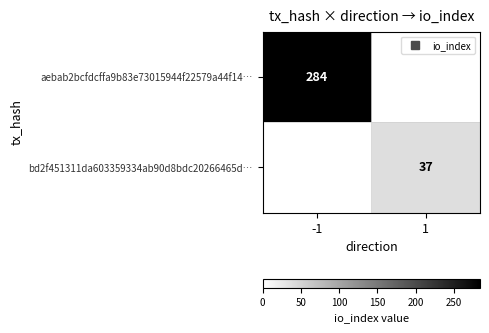

What is the total value across all series at 1?

37